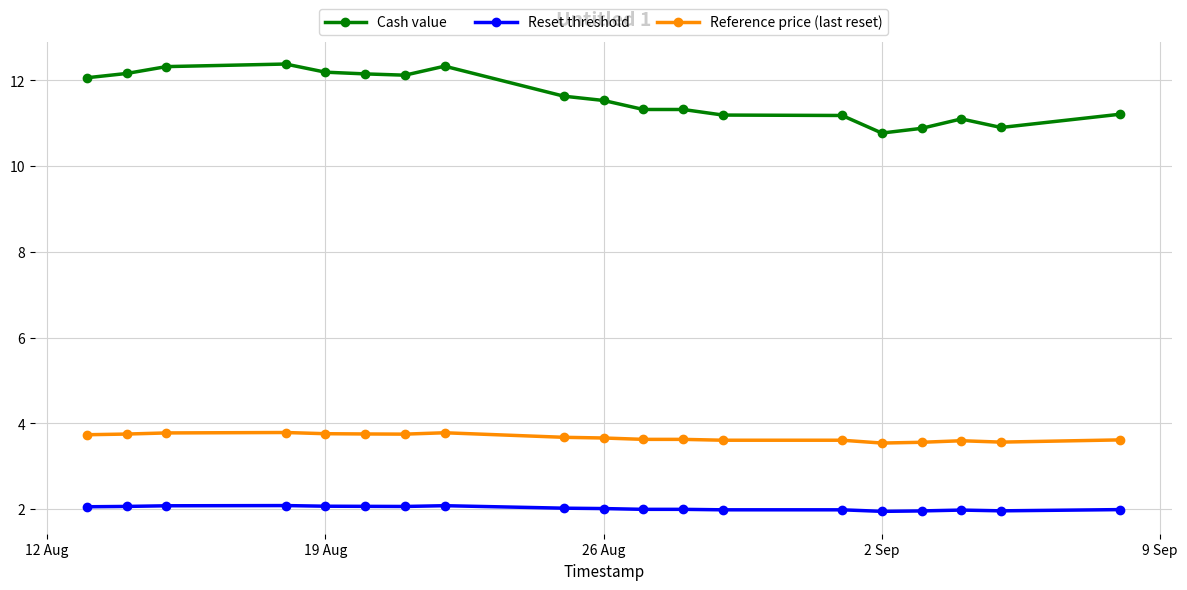

What is the difference between the maximum and minimum values in the Cash value series?

1.6